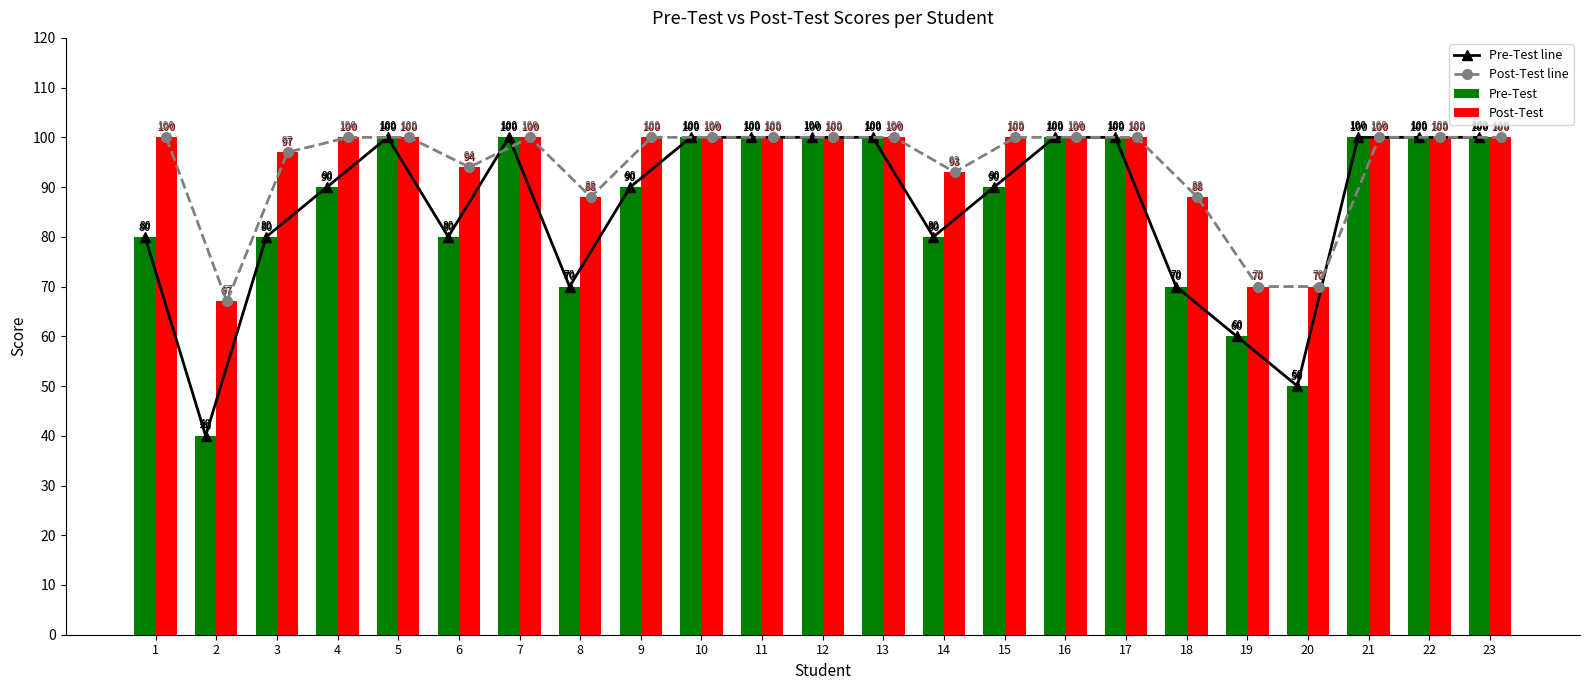

What is the difference between the maximum and minimum values in the Pre-Test line series?

60